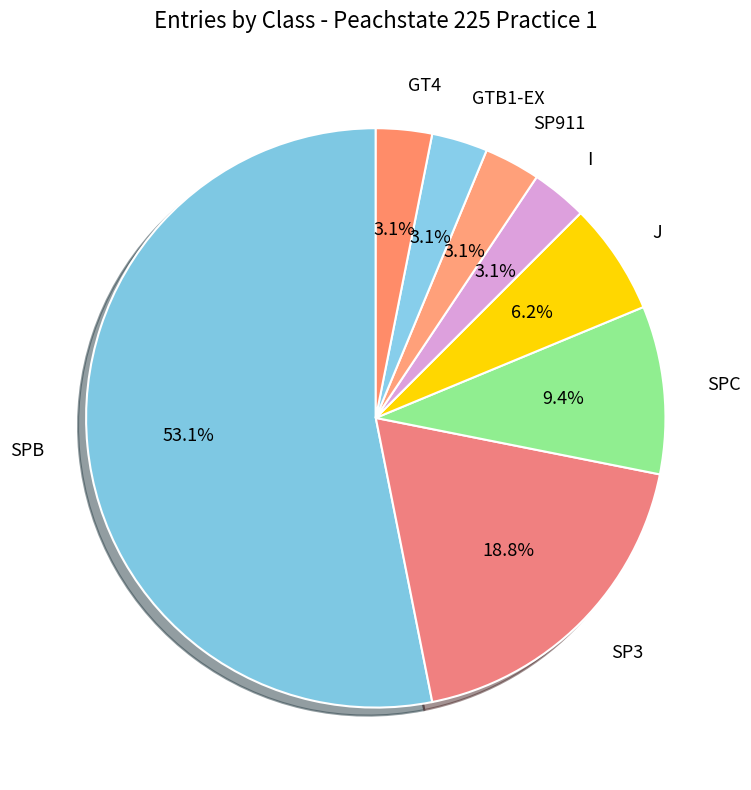

Is the sum of GTB1-EX and GT4 greater than half?

No